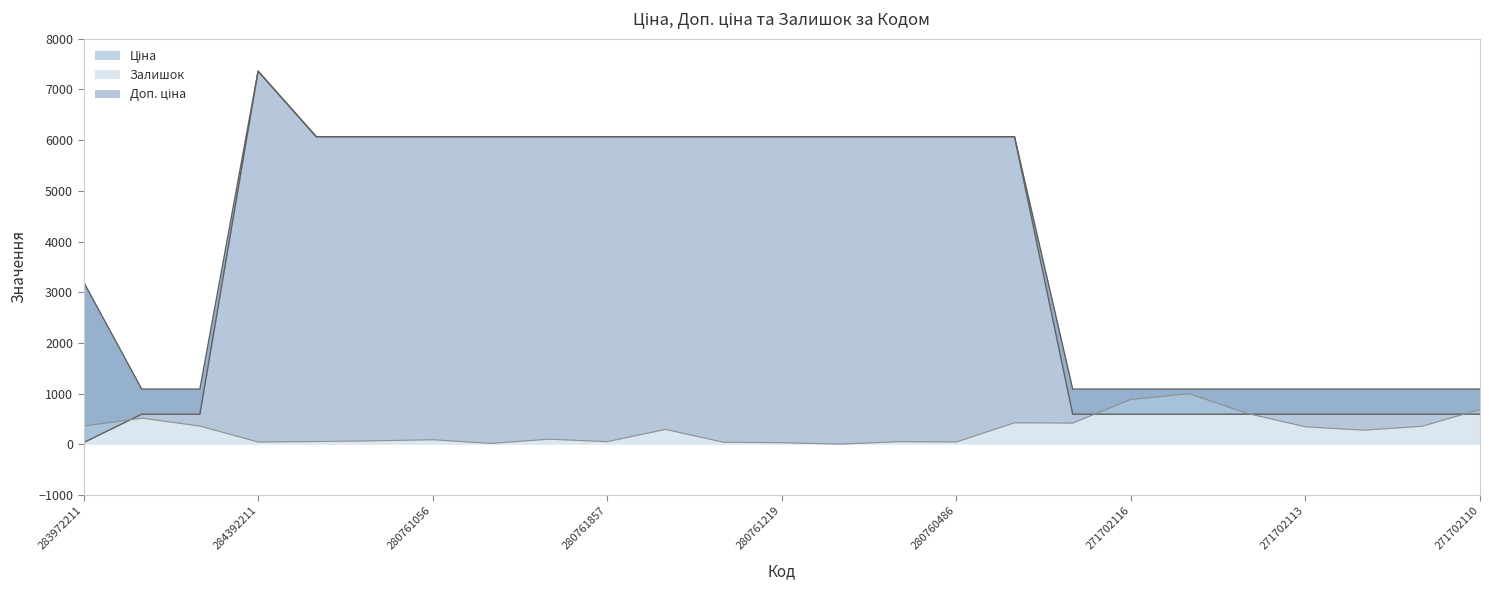

Reading right to left, list all the values displayed in this chart.

Ціна: 271702110=593.8	271702111=593.8	271702112=593.8	271702113=593.8	271702114=593.8	271702115=593.8	271702116=593.8	271702117=593.8	275990524=6067.2	280760486=6067.2	280760923=6067.2	280761055=6067.2	280761219=6067.2	280761650=6067.2	280761651=6067.2	280761857=6067.2	280762039=6067.2	280761054=6067.2	280761056=6067.2	280761644=6067.2	280761652=6067.2	284392211=7360.2	271702229=593.8	271702230=593.8	283972211=32.0
Доп. ціна: 271702110=1088.8	271702111=1088.8	271702112=1088.8	271702113=1088.8	271702114=1088.8	271702115=1088.8	271702116=1088.8	271702117=1088.8	275990524=6067.2	280760486=6067.2	280760923=6067.2	280761055=6067.2	280761219=6067.2	280761650=6067.2	280761651=6067.2	280761857=6067.2	280762039=6067.2	280761054=6067.2	280761056=6067.2	280761644=6067.2	280761652=6067.2	284392211=7360.2	271702229=1088.8	271702230=1088.8	283972211=3205.0
Залишок: 271702110=687.0	271702111=354.0	271702112=279.0	271702113=345.0	271702114=609.0	271702115=997.0	271702116=885.0	271702117=419.0	275990524=424.0	280760486=46.0	280760923=52.0	280761055=3.0	280761219=32.0	280761650=40.0	280761651=294.0	280761857=52.0	280762039=101.0	280761054=18.0	280761056=90.0	280761644=69.0	280761652=55.0	284392211=45.0	271702229=359.0	271702230=516.0	283972211=360.0